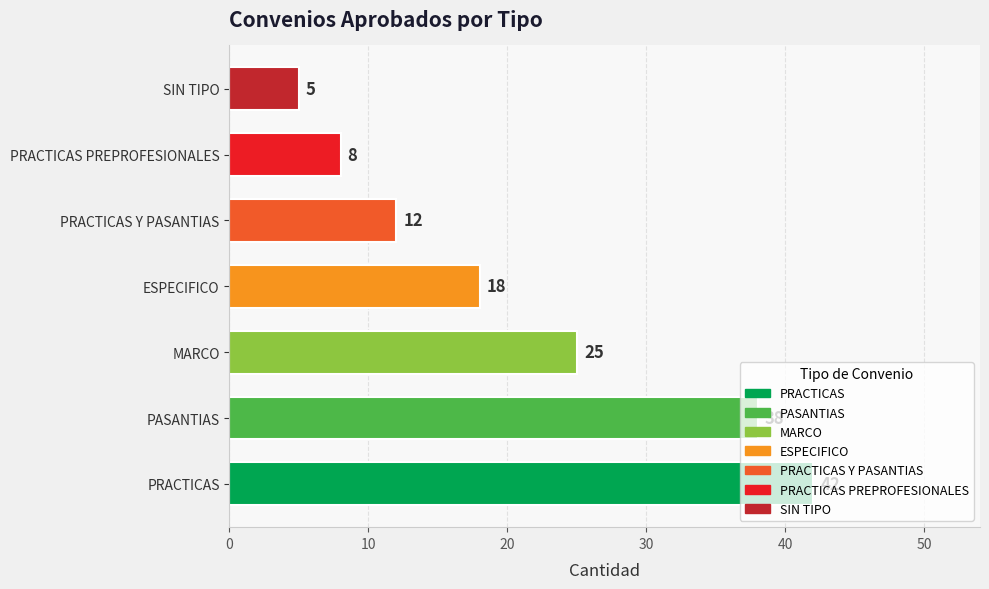

Between SIN TIPO and PRACTICAS, which is larger?

PRACTICAS